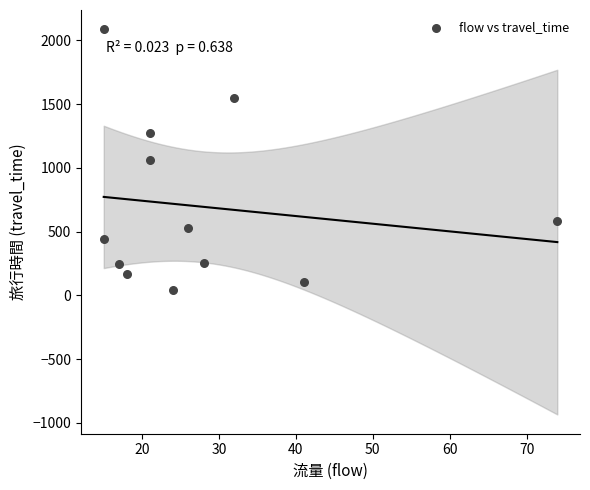

What is the range of Y values (max minus min)?

2041